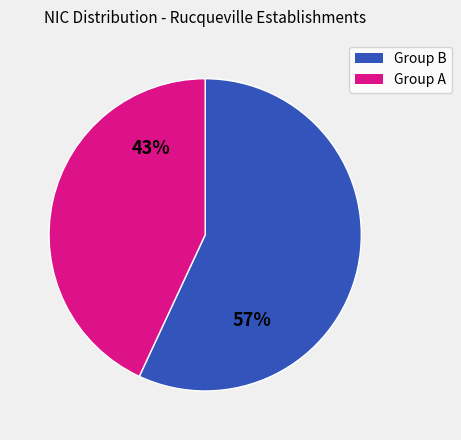

To the nearest percent, what is the average slice percentage?

50%